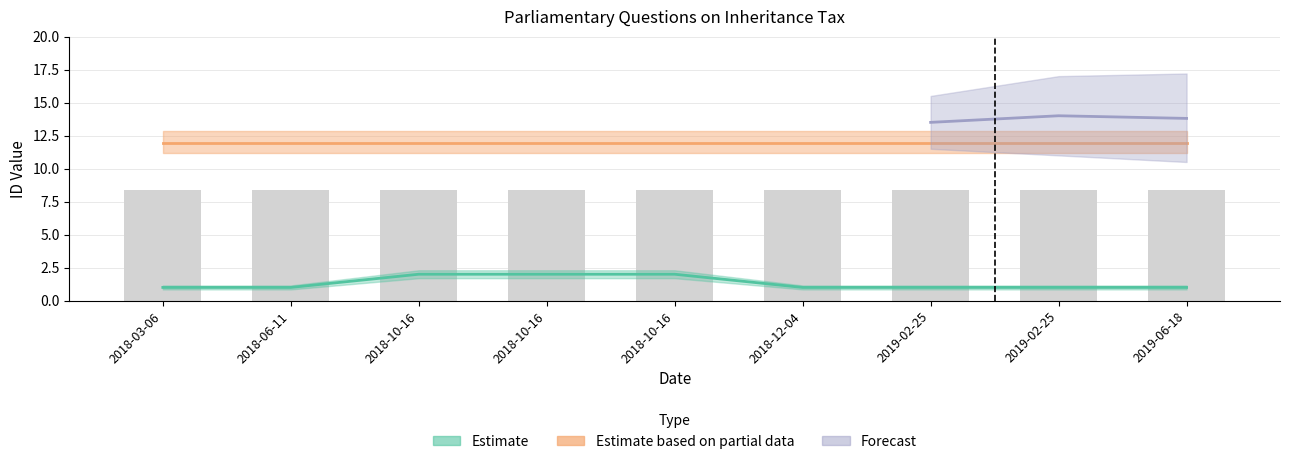

Reading left to right, what are all the values shown in this chart?

1	1	2	2	2	1	1	1	1